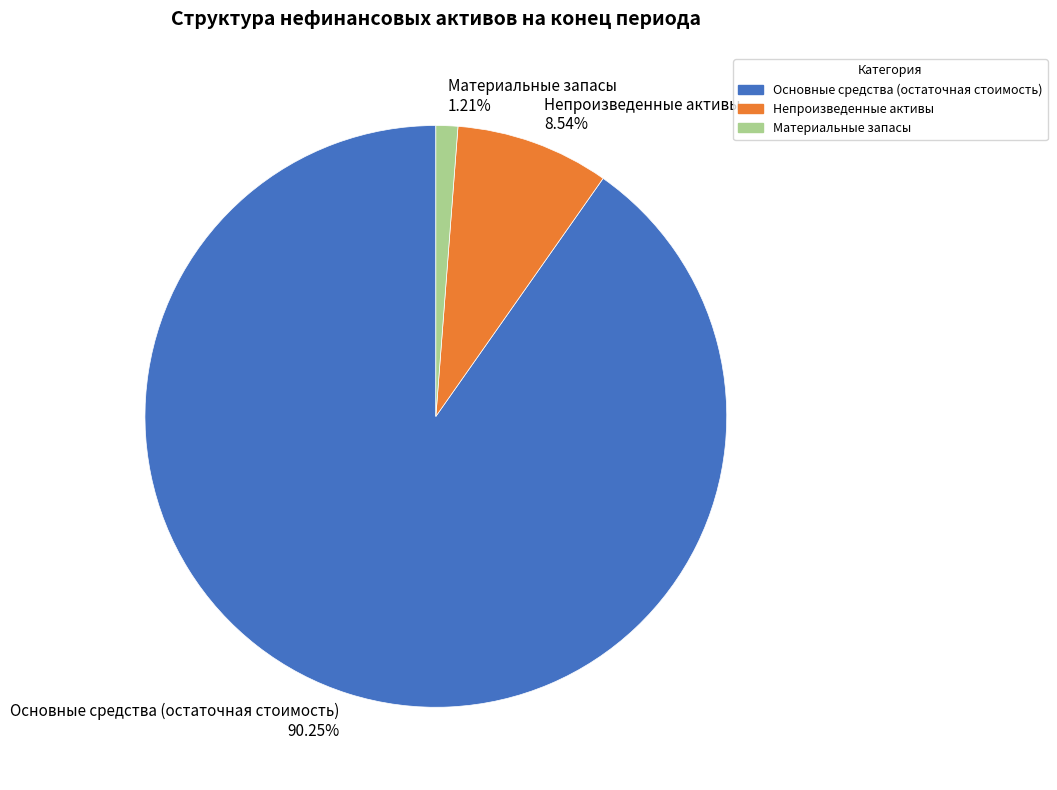

Count the number of slices in the pie.

3